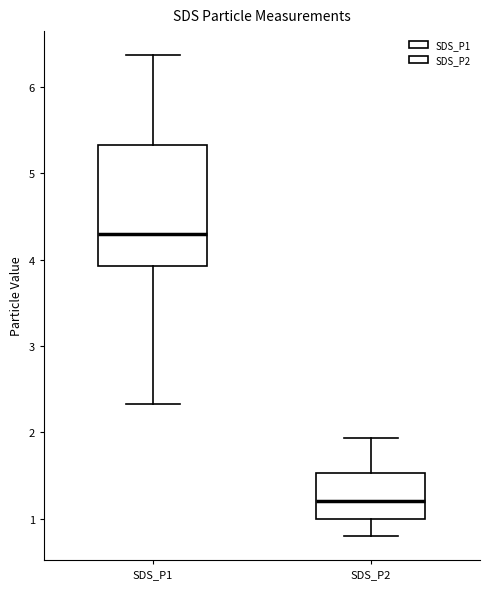

Reading left to right, transcribe this box plot: for each box, give where its median line is, the range the box spans, and where its two whiskers end, as read against the y-axis. The values are not printed on the chart, so give them approximately, as read against the axis.

SDS_P1: median 4.3, box 3.9 to 5.3, whiskers 2.3 to 6.4
SDS_P2: median 1.2, box 1.0 to 1.5, whiskers 0.8 to 1.9